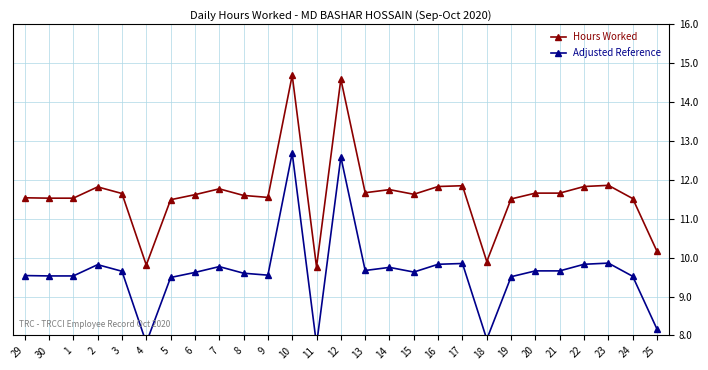

Reading left to right, extract all data points from this chart.

Hours Worked: 29=11.5	30=11.5	1=11.5	2=11.8	3=11.7	4=9.8	5=11.5	6=11.6	7=11.8	8=11.6	9=11.6	10=14.7	11=9.8	12=14.6	13=11.7	14=11.8	15=11.6	16=11.8	17=11.8	18=9.9	19=11.5	20=11.7	21=11.7	22=11.8	23=11.9	24=11.5	25=10.2
Adjusted Reference: 29=9.5	30=9.5	1=9.5	2=9.8	3=9.7	4=7.8	5=9.5	6=9.6	7=9.8	8=9.6	9=9.6	10=12.7	11=7.8	12=12.6	13=9.7	14=9.8	15=9.6	16=9.8	17=9.8	18=7.9	19=9.5	20=9.7	21=9.7	22=9.8	23=9.9	24=9.5	25=8.2